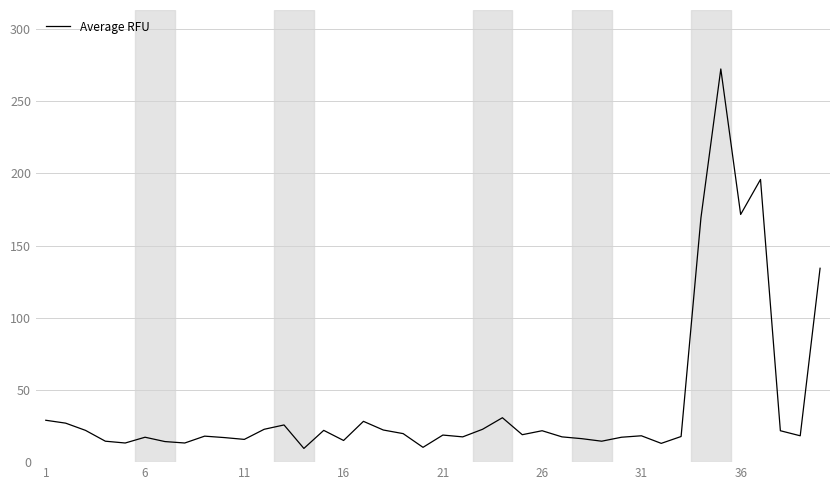

What is the minimum value shown in the chart?

9.5